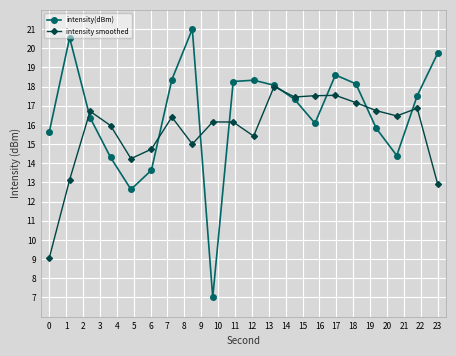

What is the maximum value shown in the chart?

21.0